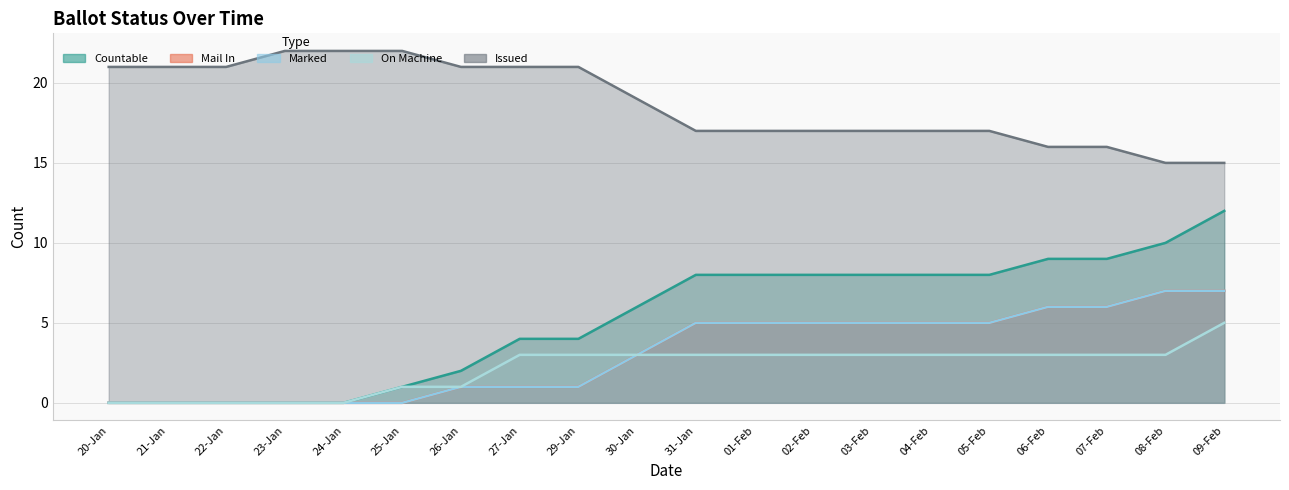

Reading left to right, what are all the values shown in this chart?

COUNTABLE: 0	0	0	0	0	1	2	4	4	6	8	8	8	8	8	8	9	9	10	12
MAIL_IN: 0	0	0	0	0	0	1	1	1	3	5	5	5	5	5	5	6	6	7	7
MARKED: 0	0	0	0	0	0	1	1	1	3	5	5	5	5	5	5	6	6	7	7
ON_MACHINE: 0	0	0	0	0	1	1	3	3	3	3	3	3	3	3	3	3	3	3	5
ISSUED: 21	21	21	22	22	22	21	21	21	19	17	17	17	17	17	17	16	16	15	15